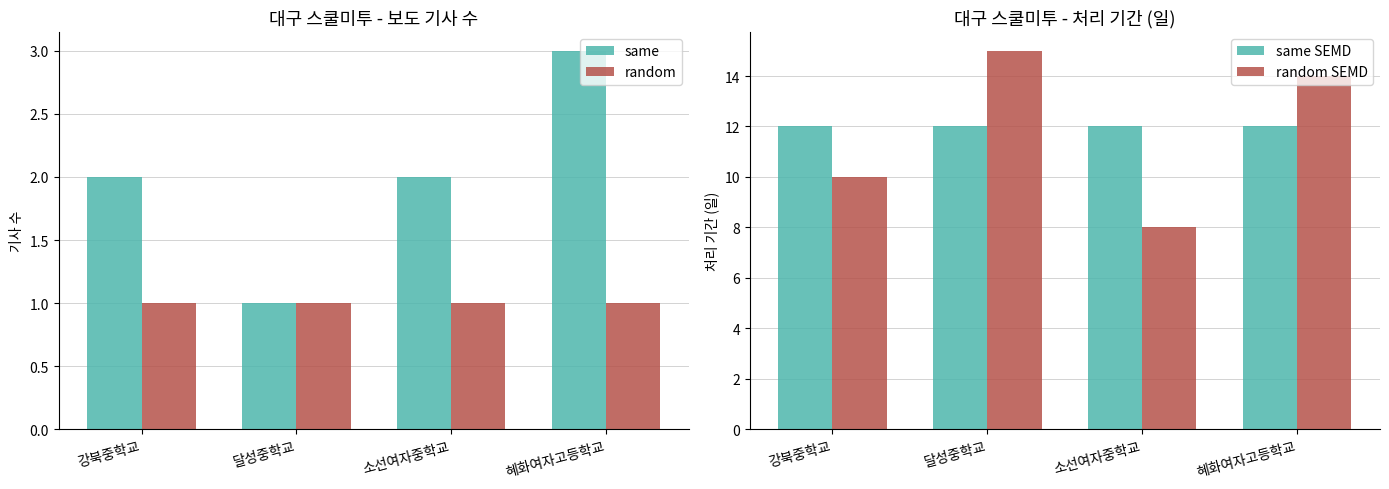

True or false: random has a value of 2 at 소선여자중학교.

False